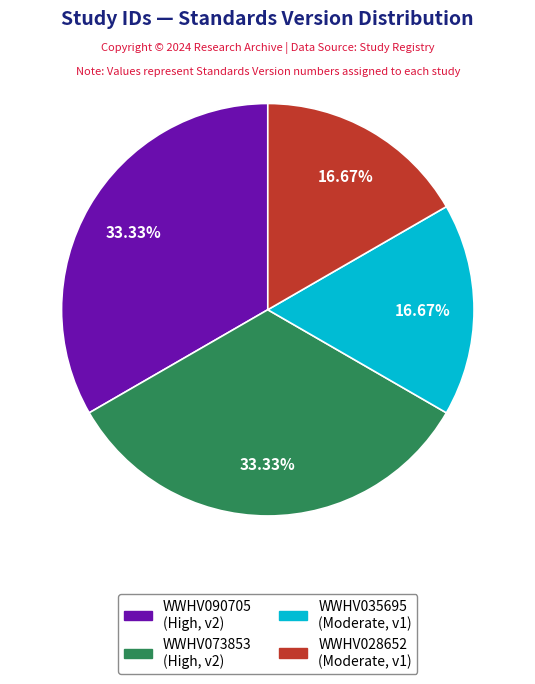

Count the number of slices in the pie.

4